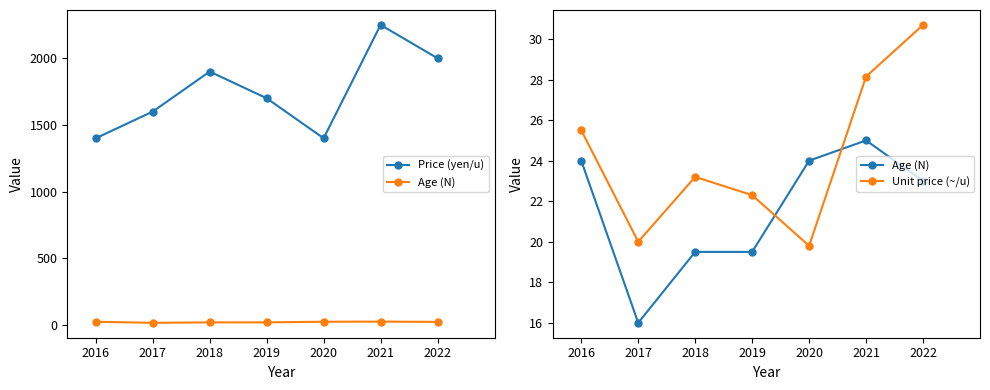

What is the difference between the highest and lowest values at 2022?

1977.0